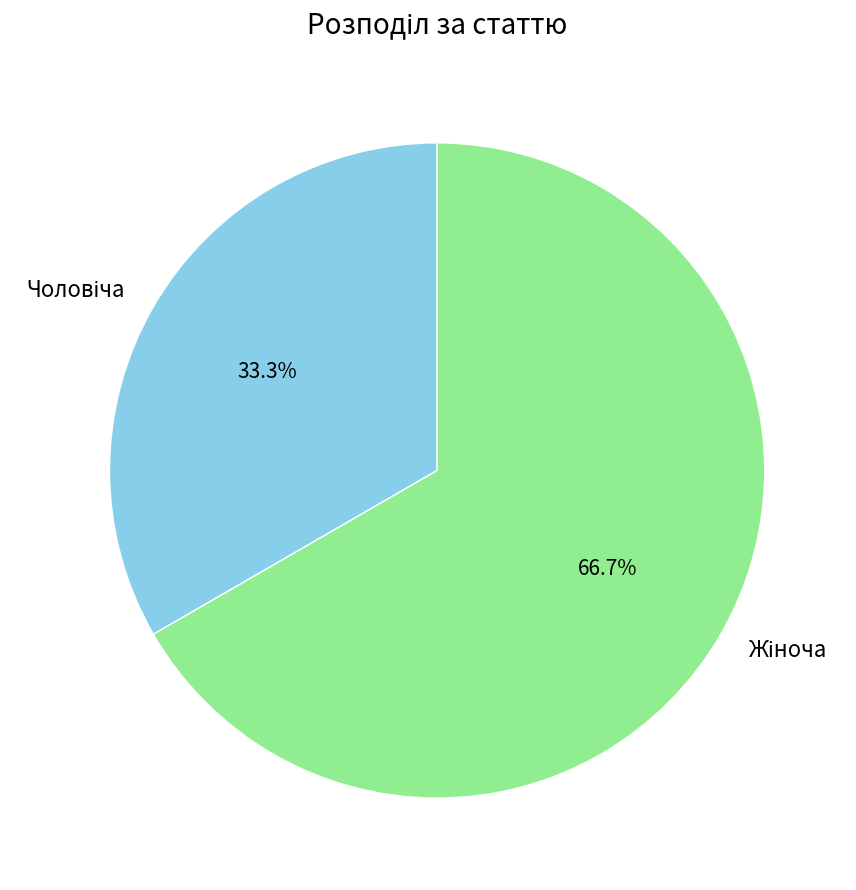

Is there a majority slice in this chart?

Yes